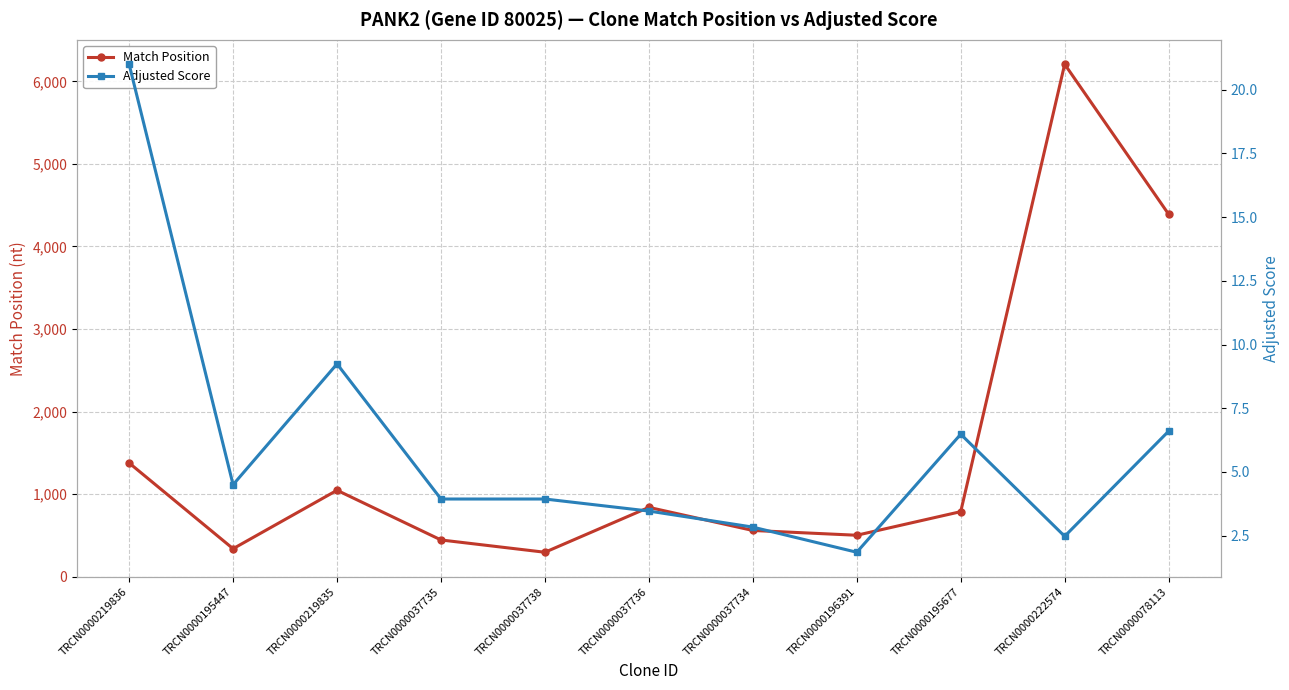

At which category does Adjusted Score reach its first local peak?

TRCN0000219835